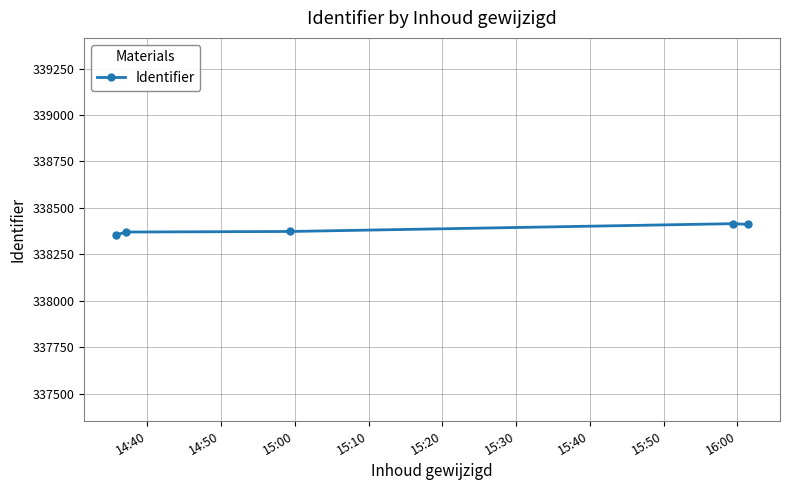

What is the minimum value shown in the chart?

338354